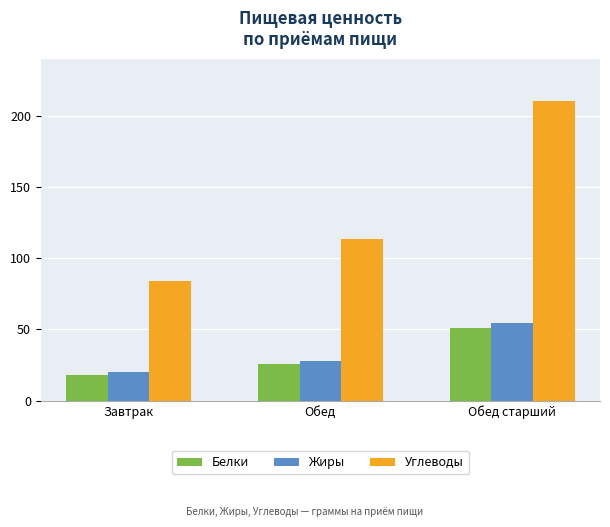

At which label does Углеводы first exceed 113?

Обед